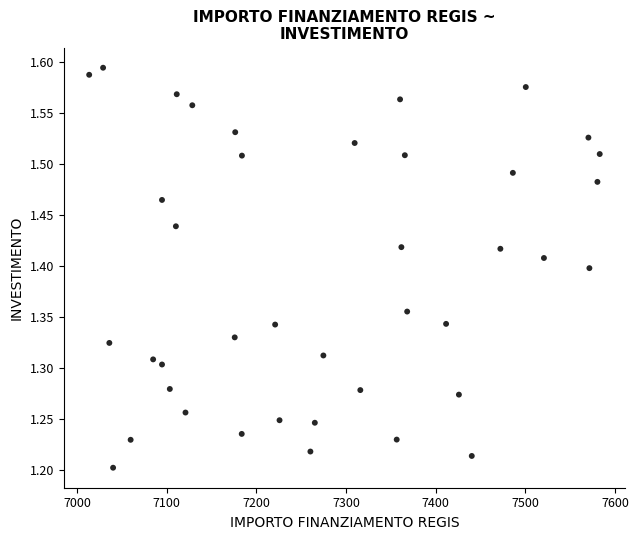

What is the range of X values (max minus min)?

569.6